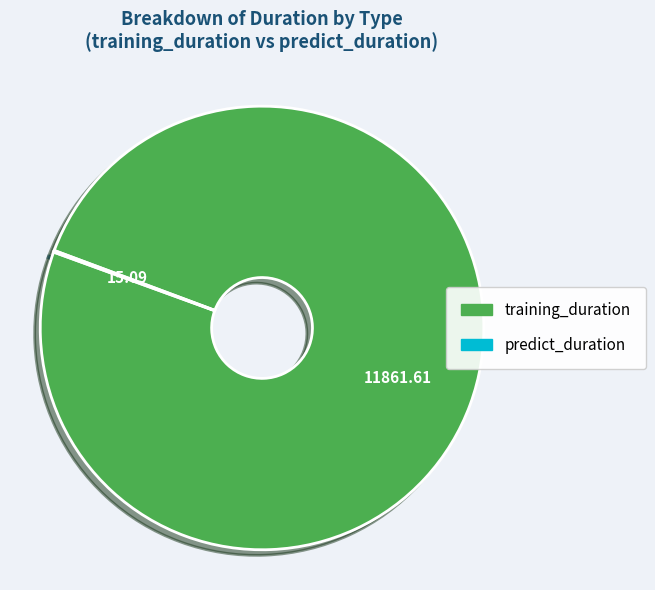

Which category has the biggest portion of the pie?

training_duration